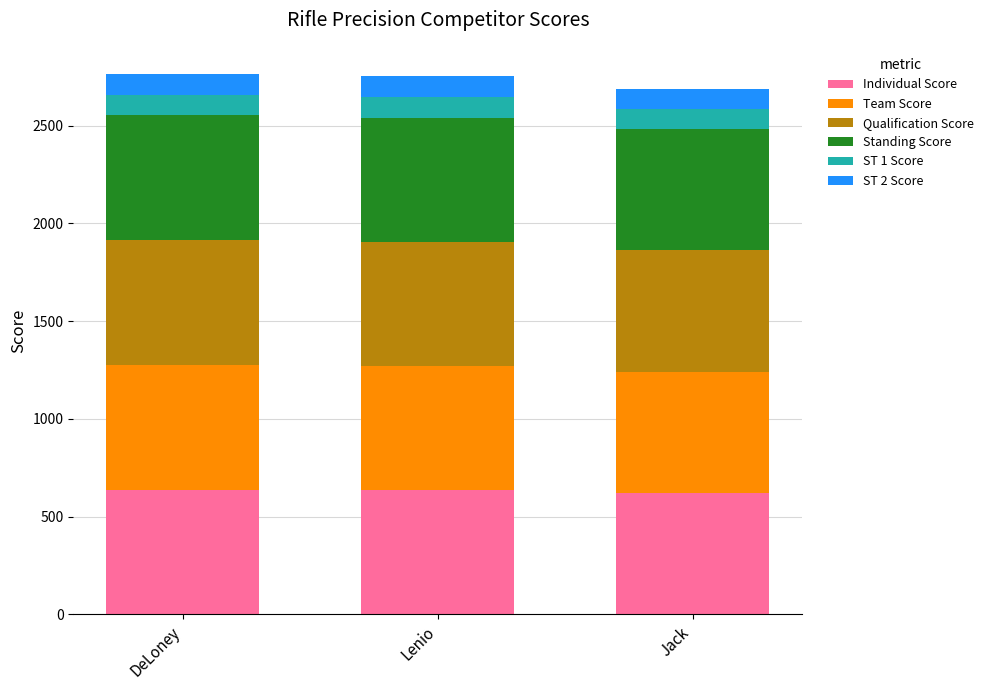

Are the bars horizontal?

No